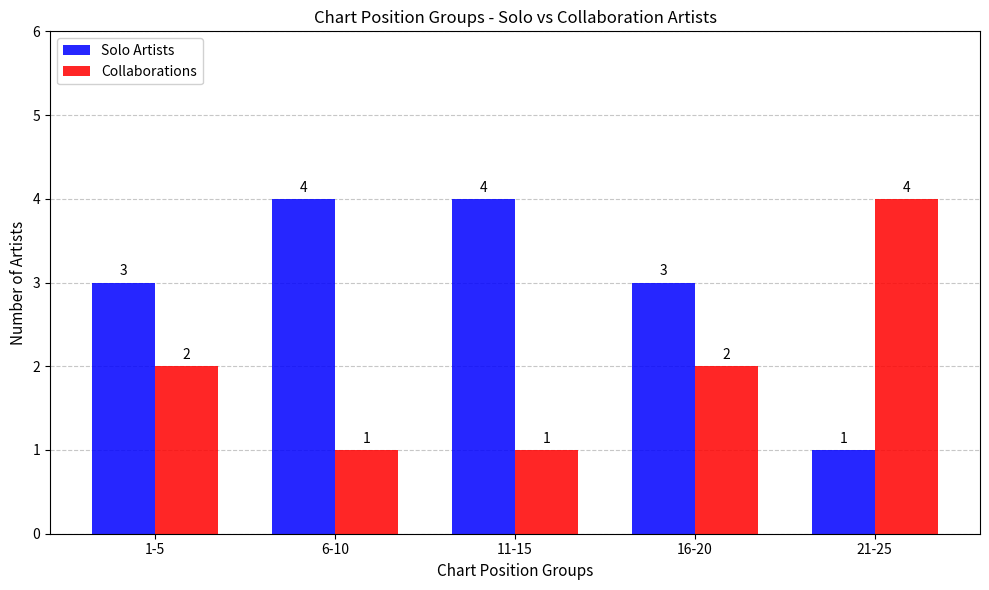

Rank the series at 21-25 from highest to lowest value.

Collaborations, Solo Artists